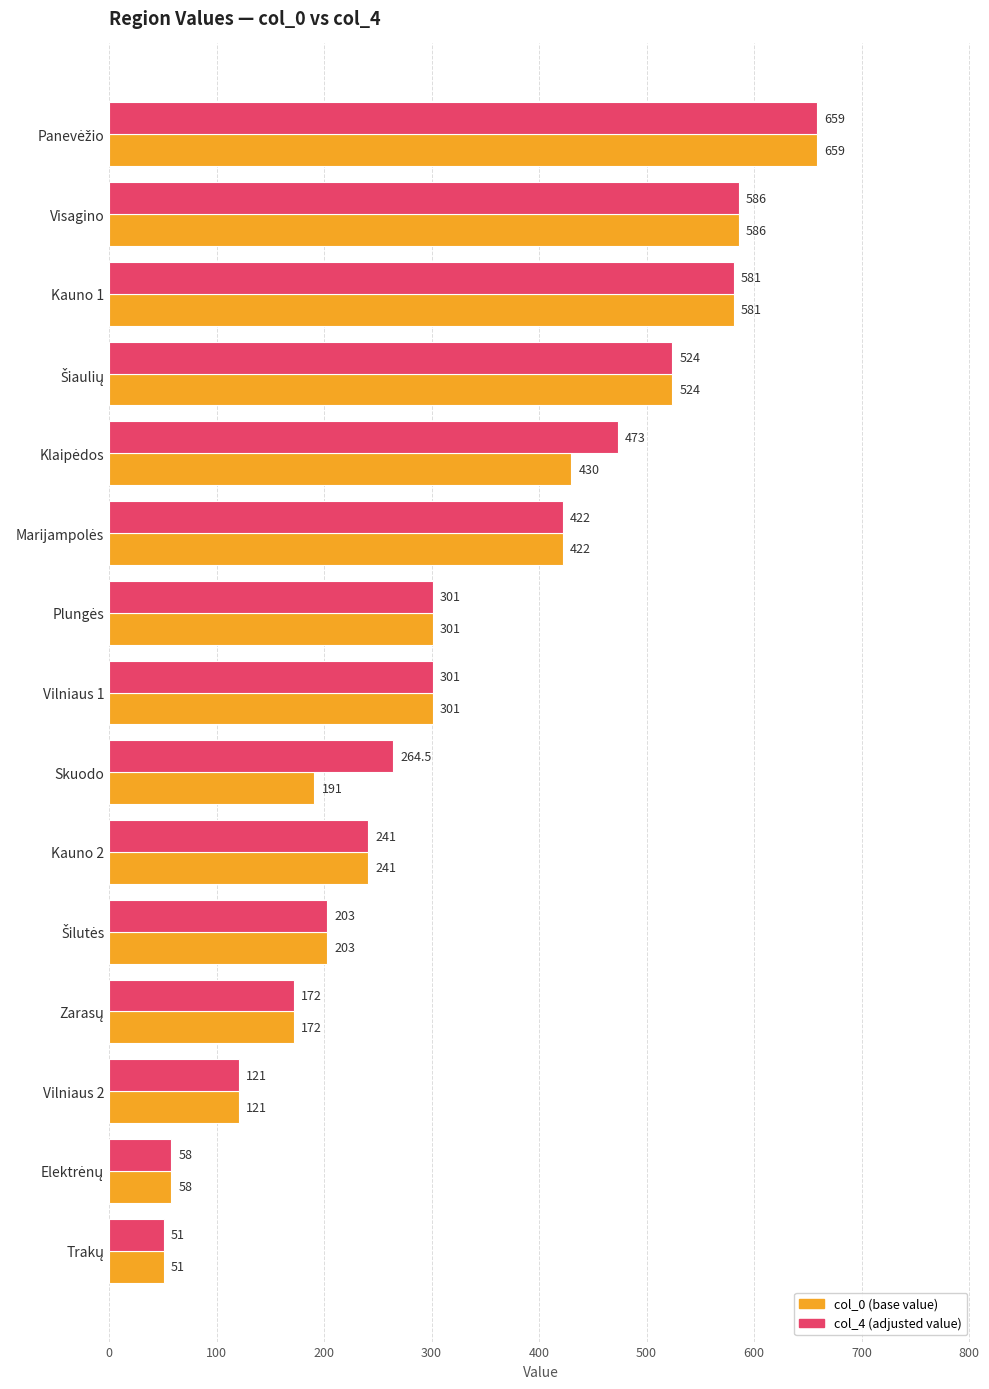

What is the minimum value shown in the chart?

51.0